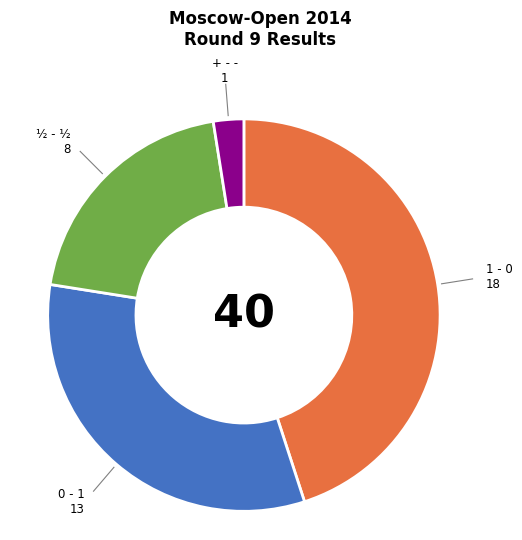

What is the largest slice in the pie chart?

1 - 0